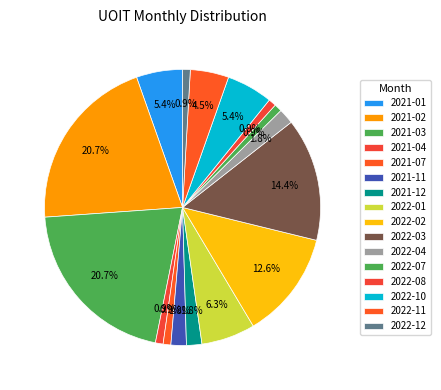

Count the number of slices in the pie.

16